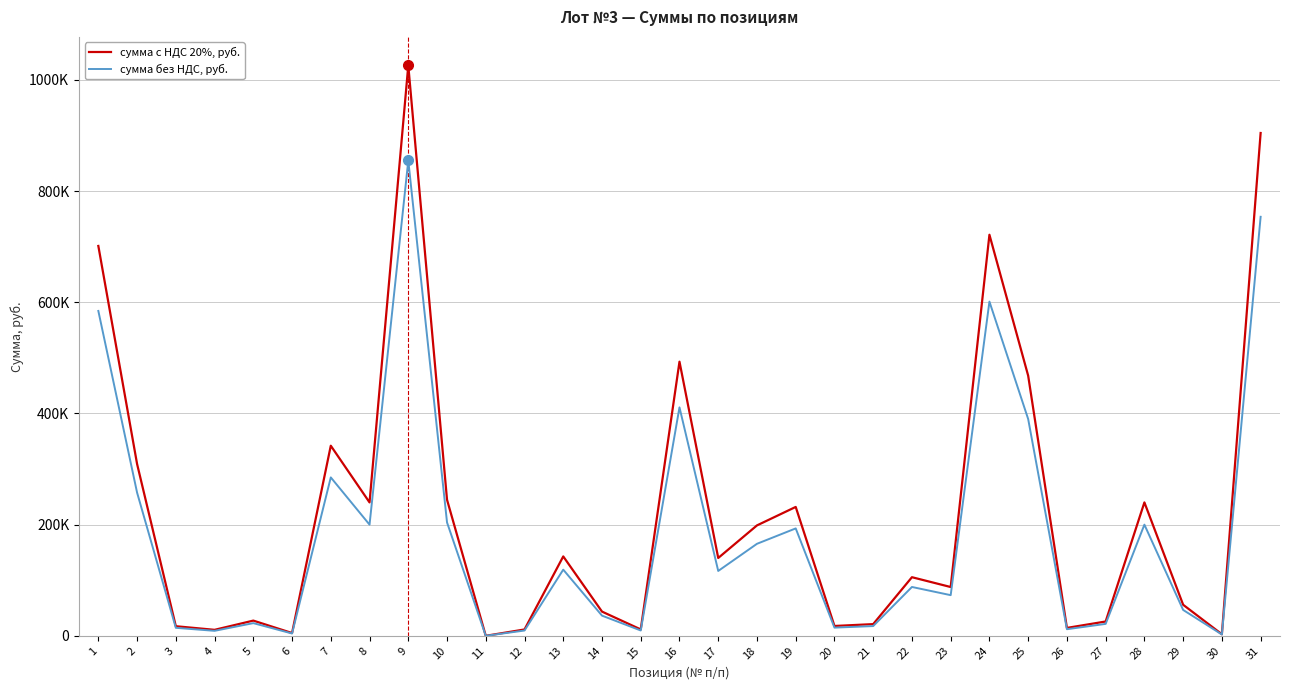

What are all the series names shown in the legend?

сумма с НДС 20%, руб., сумма без НДС, руб.